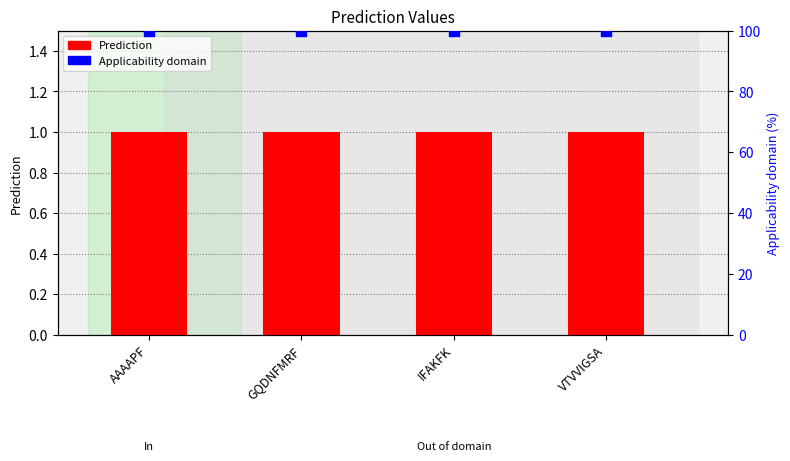

Is the value of Applicability domain at AAAAPF greater than the value of Prediction at GQDNFMRF?

Yes